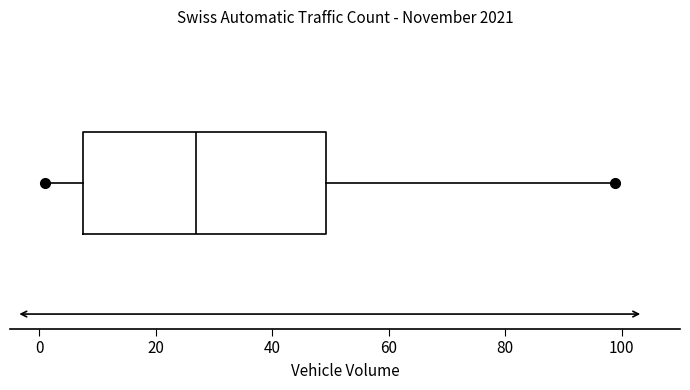

Where does the median line of the box sit on the x-axis? The values are not printed on the chart, so give them approximately, as read against the axis.

26